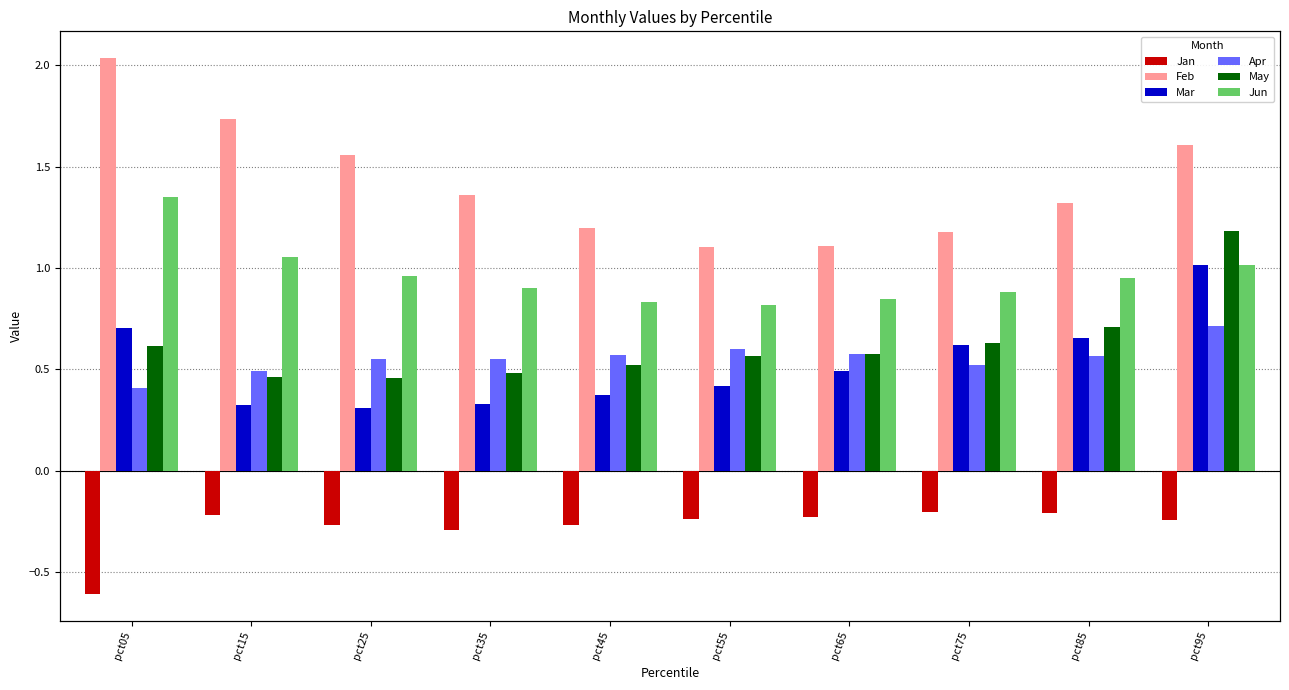

Rank the series at pct35 from highest to lowest value.

Feb, Jun, Apr, May, Mar, Jan